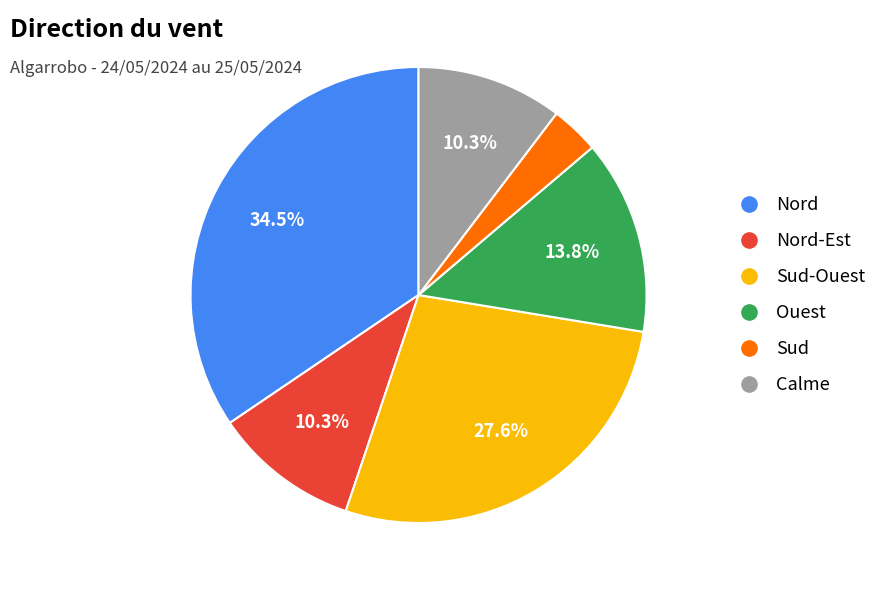

Is there any slice that represents more than half of the pie?

No